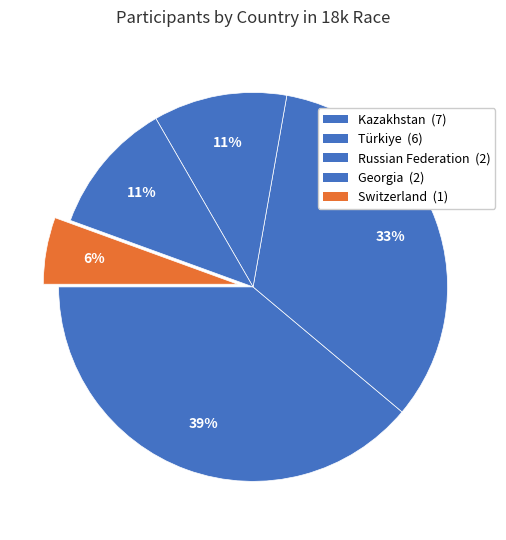

How many segments does this pie chart have?

5